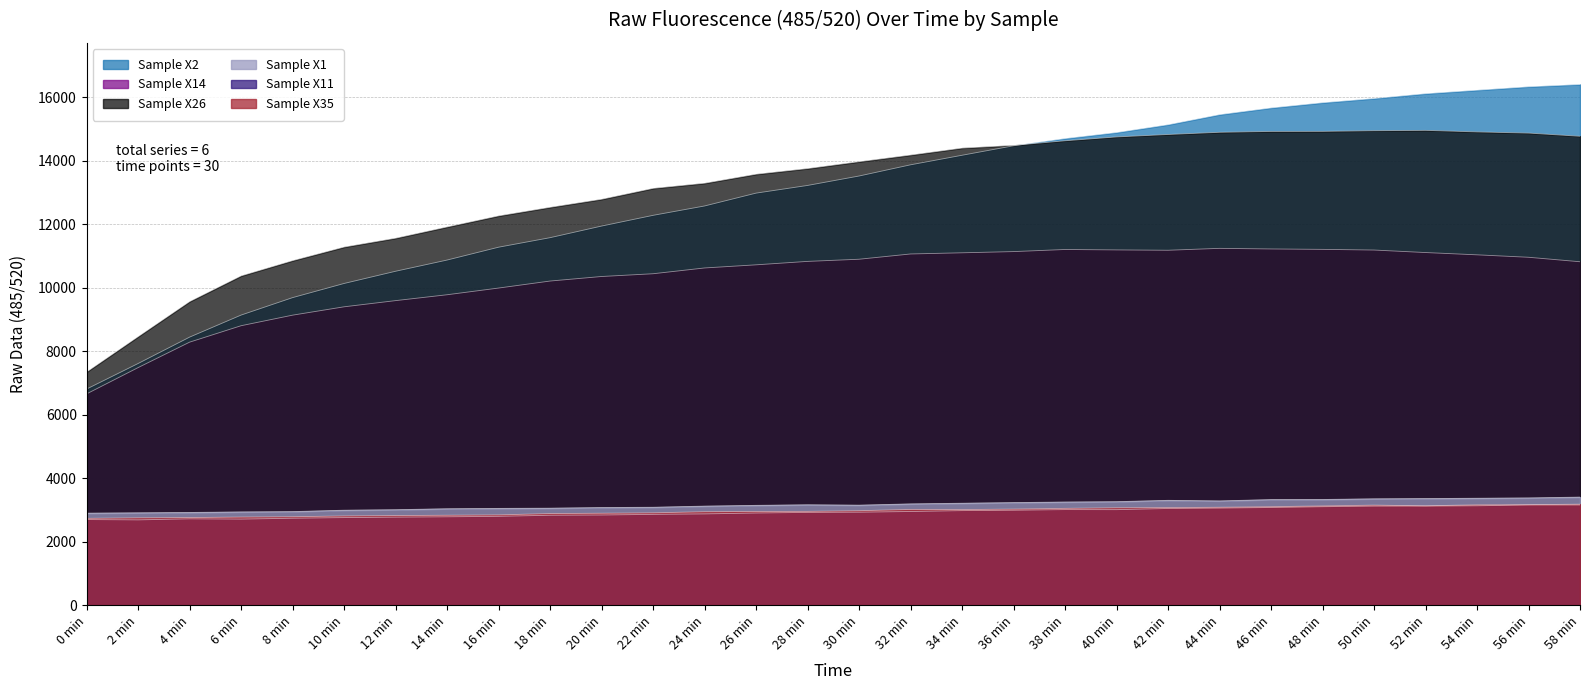

What is the label of the 3rd point from the right?

54 min